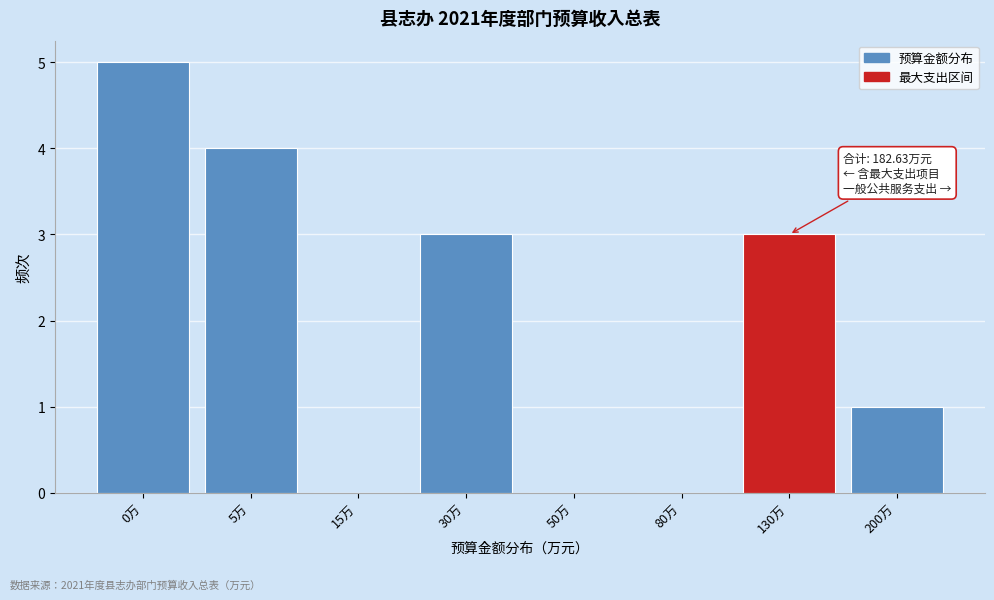

Reading left to right, transcribe all the data shown in this chart.

0万=5	5万=4	15万=0	30万=3	50万=0	80万=0	130万=3	200万=1